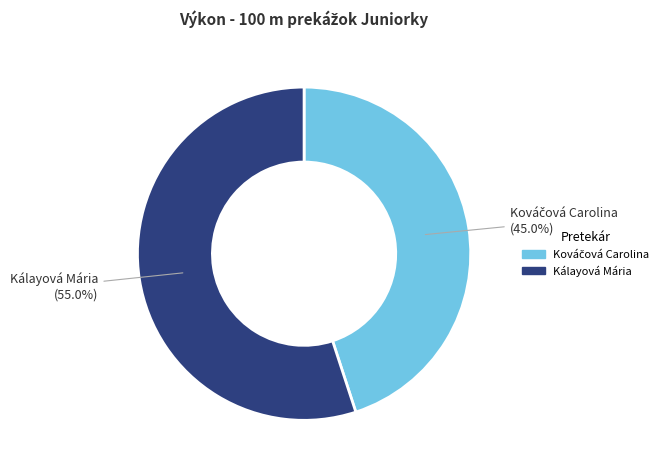

Which category has the biggest portion of the pie?

Kálayová Mária